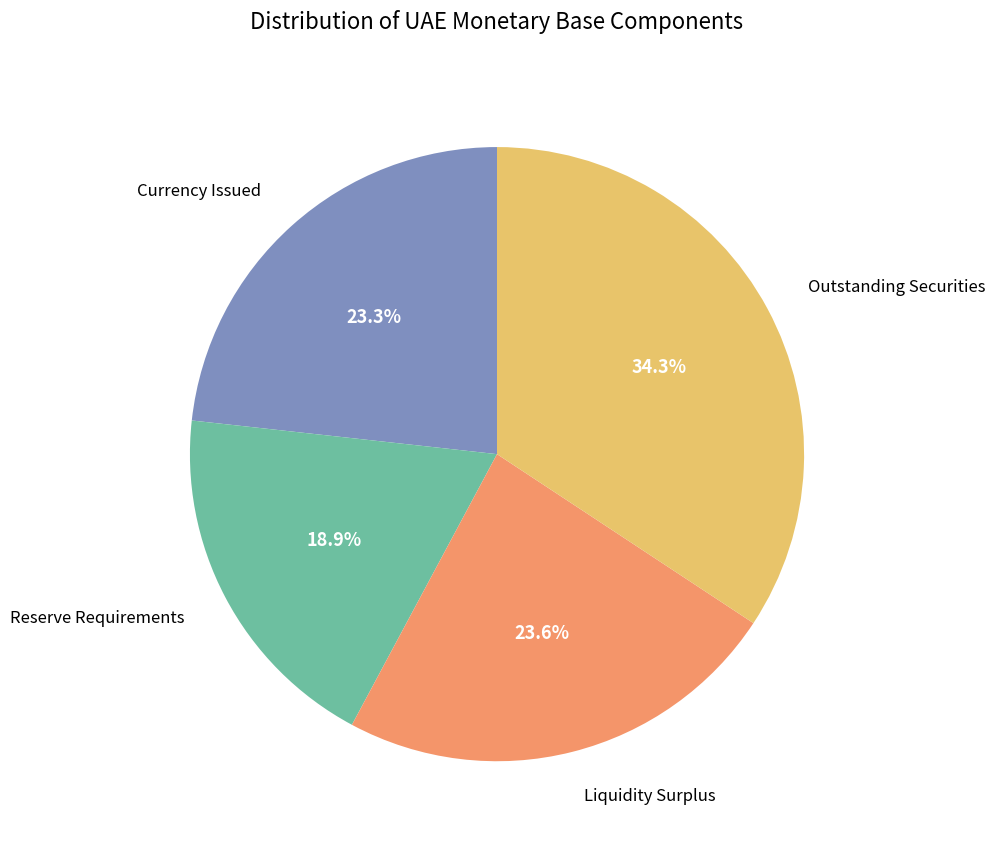

Does any single category account for the majority?

No